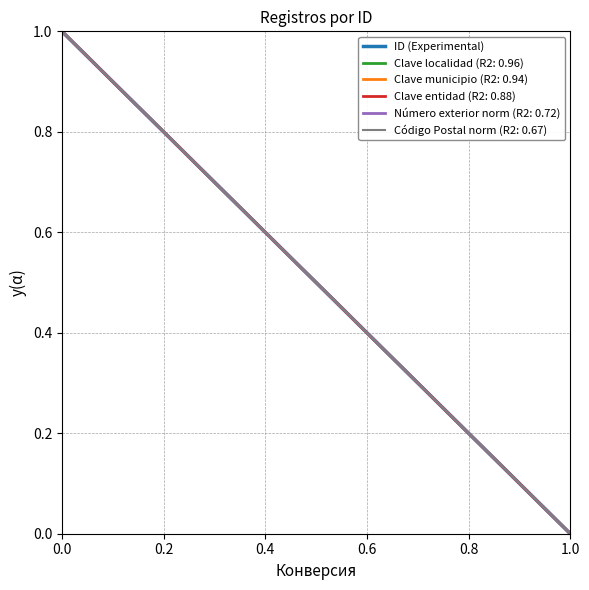

Reading right to left, what are all the values shown in this chart?

0.0	0.0	0.1	0.1	0.2	0.2	0.3	0.3	0.4	0.4	0.5	0.5	0.6	0.6	0.7	0.7	0.8	0.8	0.9	0.9	1.0	1.0